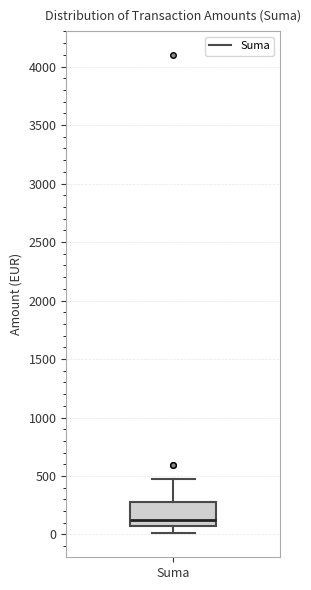

Where does the upper whisker of the box for Suma end on the y-axis? The values are not printed on the chart, so give them approximately, as read against the axis.

500